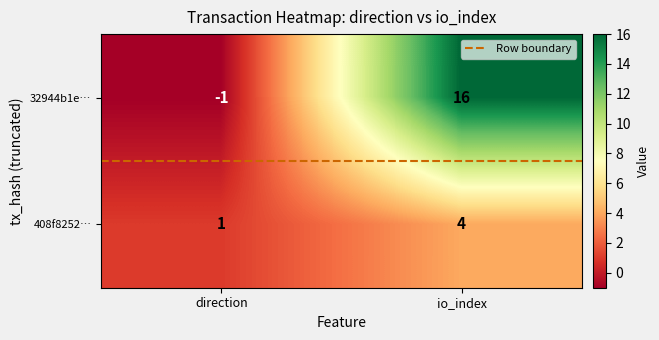

What is the greatest value displayed?

16